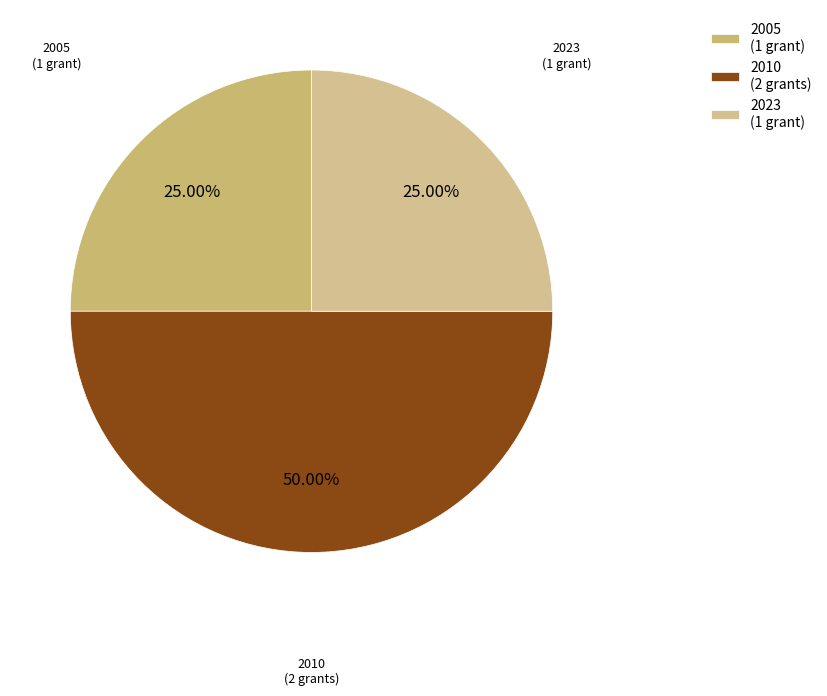

Is 2023 (1 grant) the majority of the pie?

No